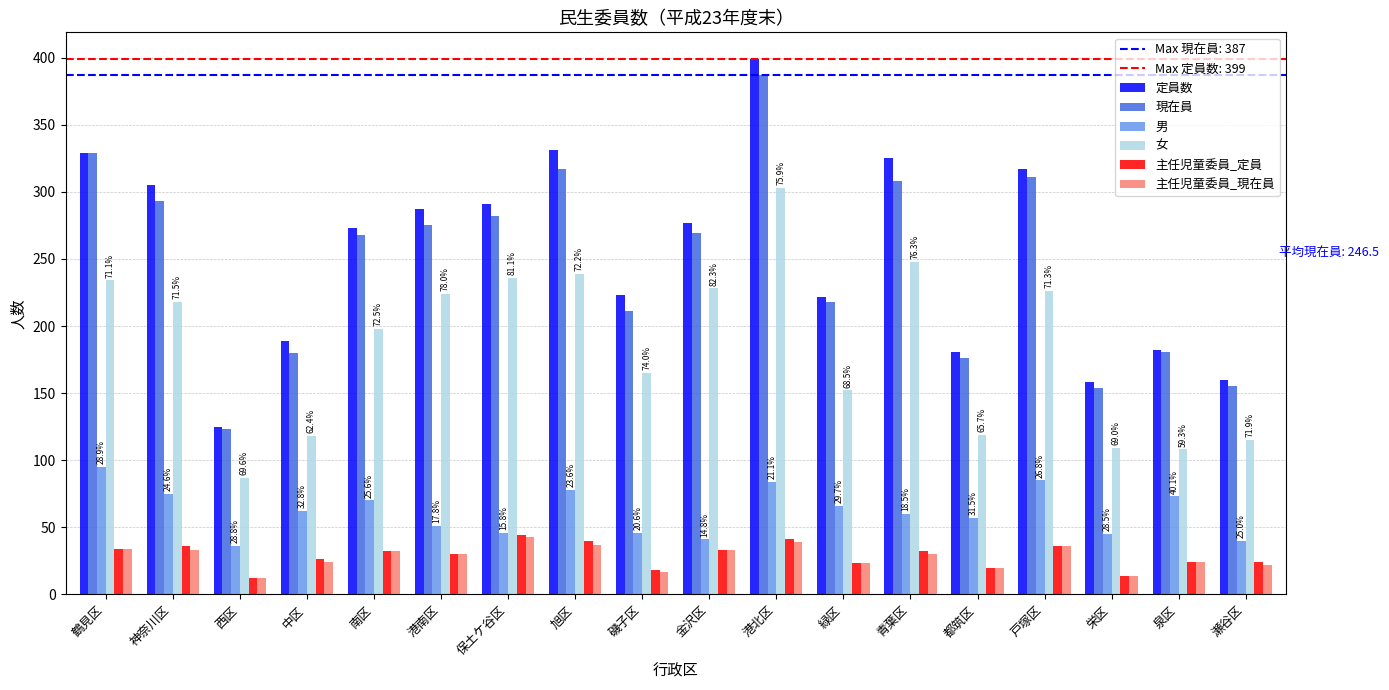

Is the value of 女 at 泉区 greater than the value of 定員数 at 磯子区?

No